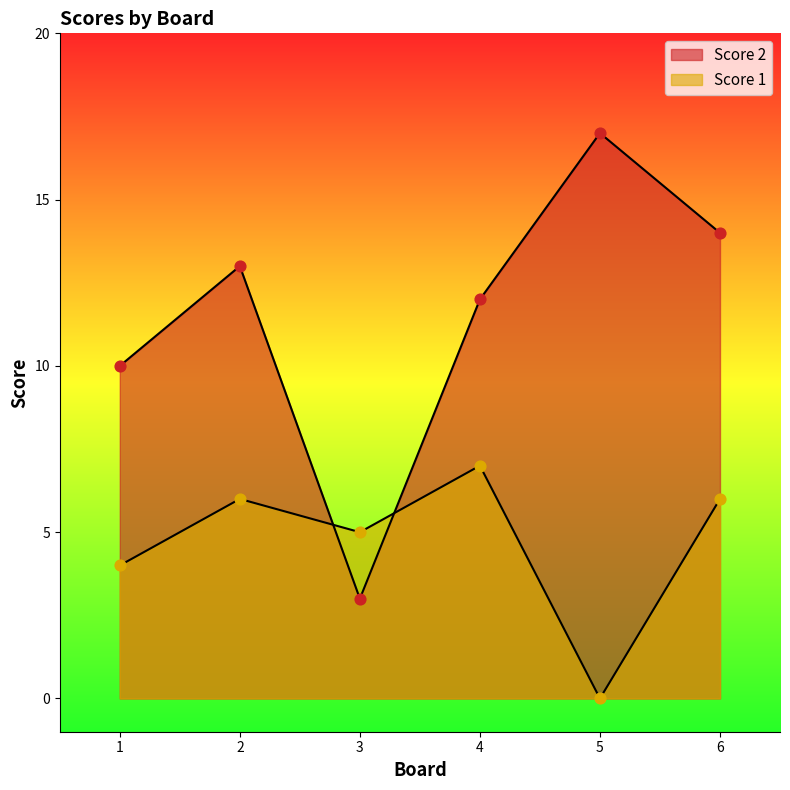

Which series reaches the maximum Y coordinate?

Score 2